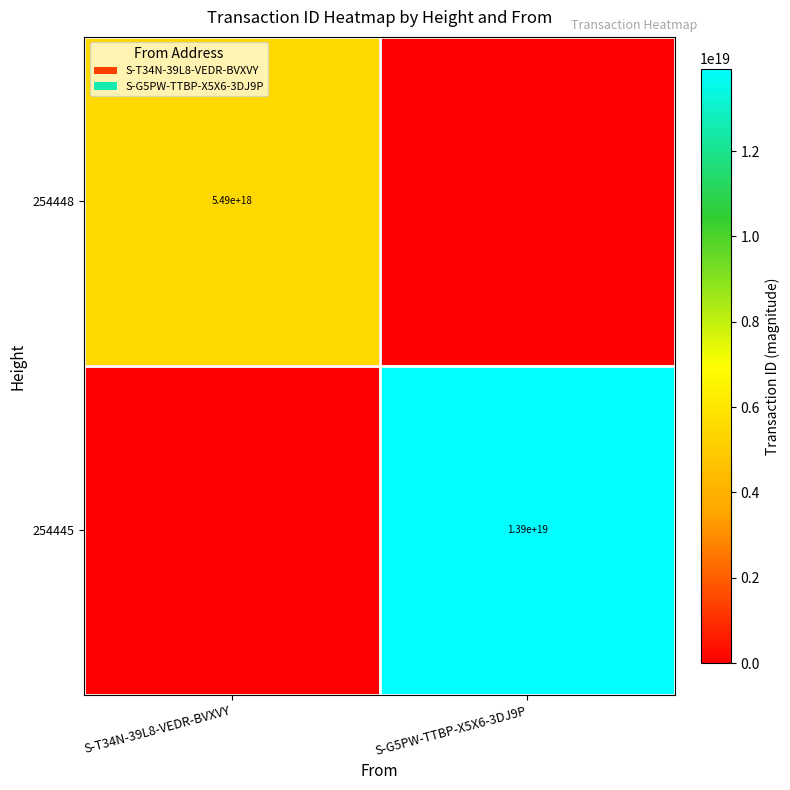

The 254445 series shows 22869449094215708672 at S-G5PW-TTBP-X5X6-3DJ9P. True or false?

False